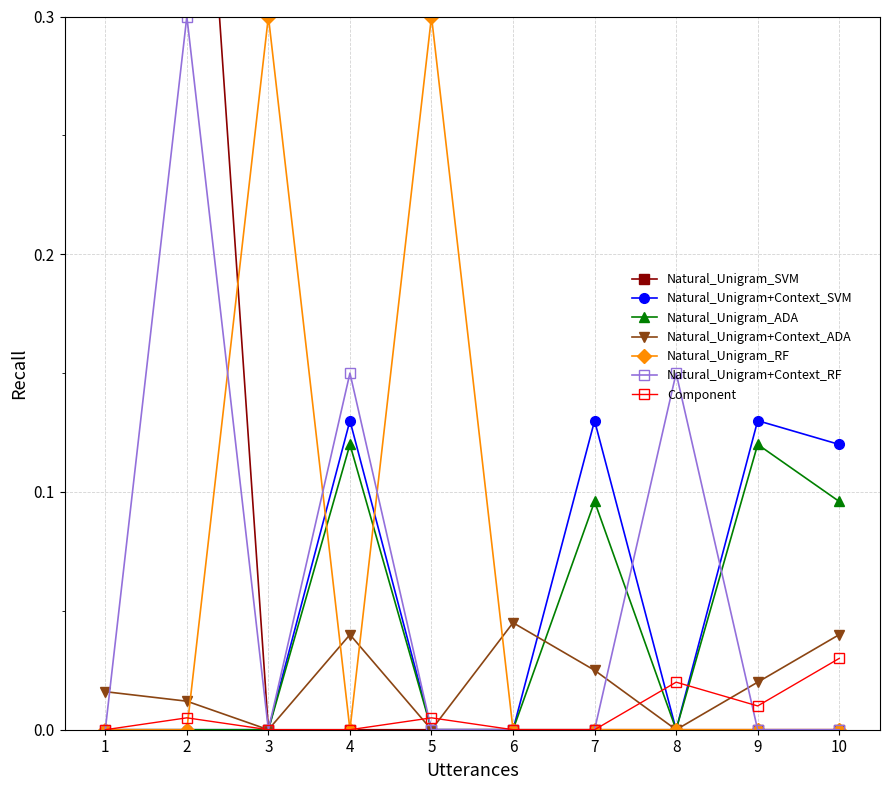

True or false: Natural_Unigram+Context_SVM has more than 1 points higher than both neighbors.

True